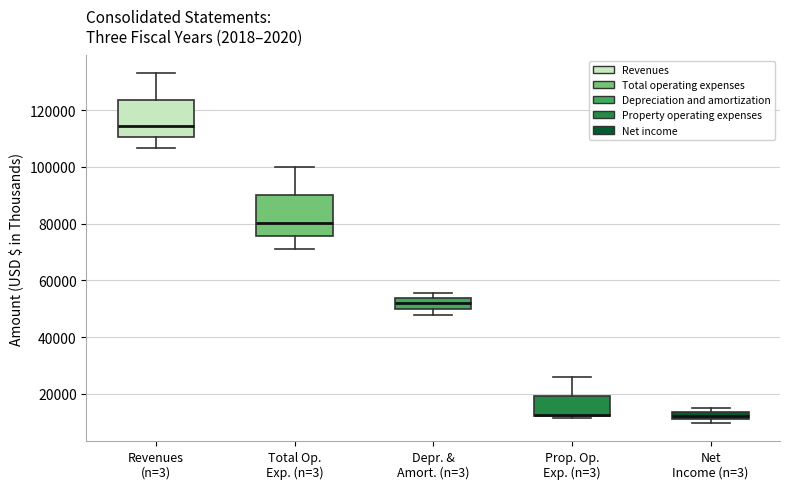

Where is the upper edge of the box for Net Income (n=3) on the y-axis? The values are not printed on the chart, so give them approximately, as read against the axis.

14000